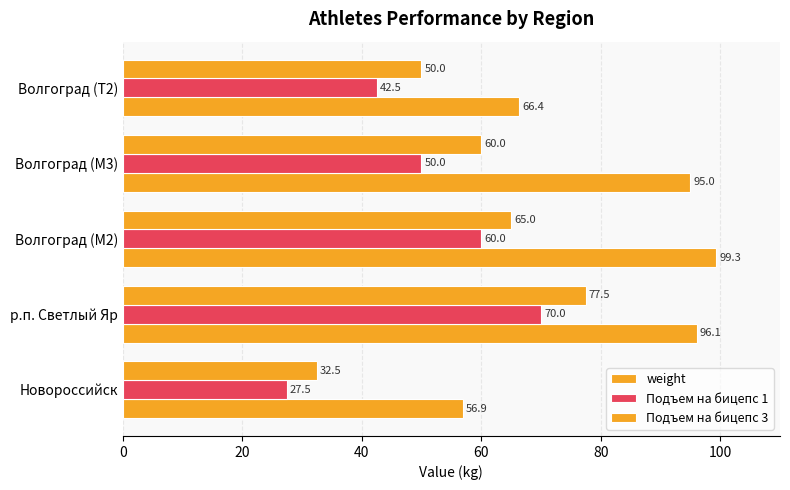

How many values in the weight series are below 95?

2